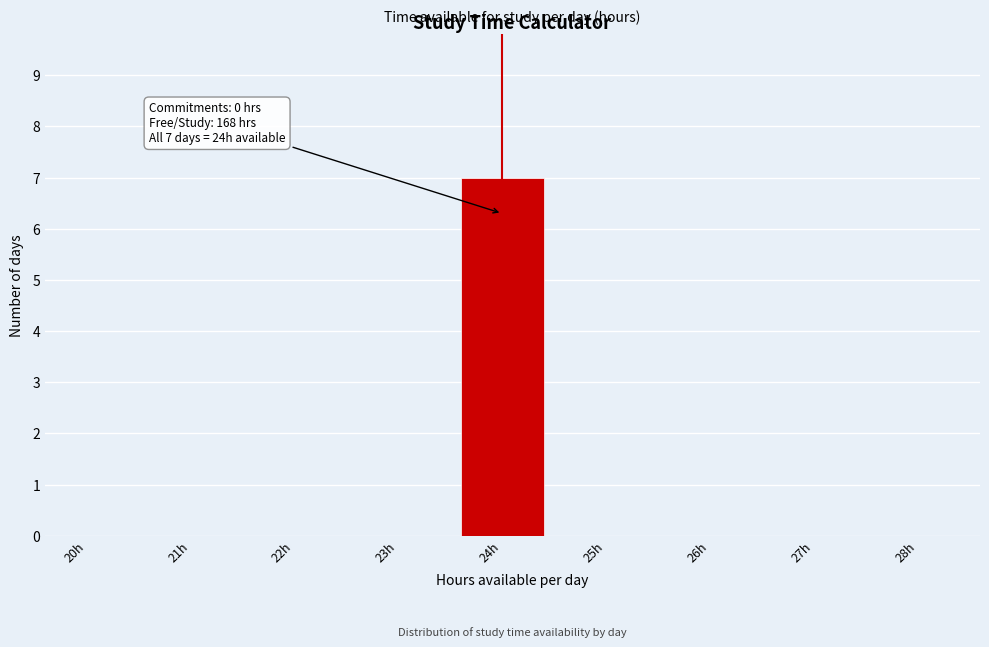

Reading left to right, transcribe all the data shown in this chart.

20h=0	21h=0	22h=0	23h=0	24h=7	25h=0	26h=0	27h=0	28h=0